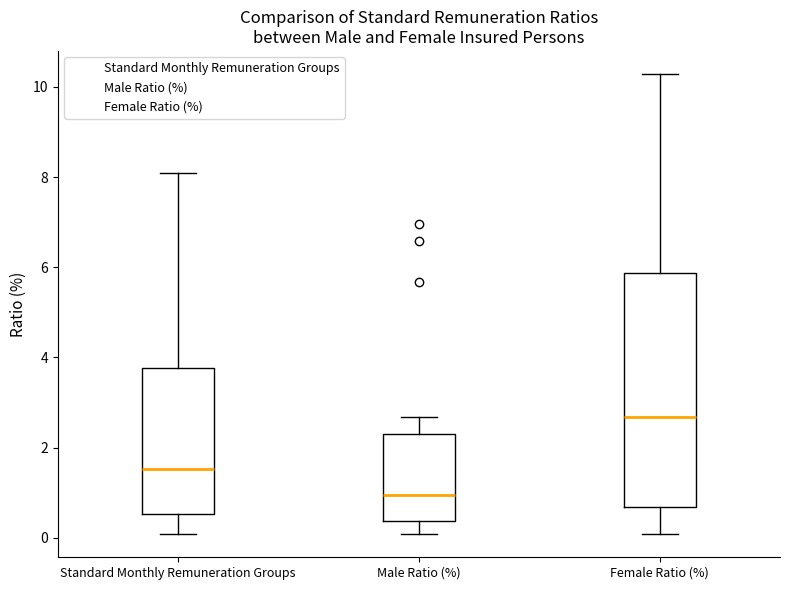

Where is the upper edge of the box for Male Ratio (%) on the y-axis? The values are not printed on the chart, so give them approximately, as read against the axis.

2.4